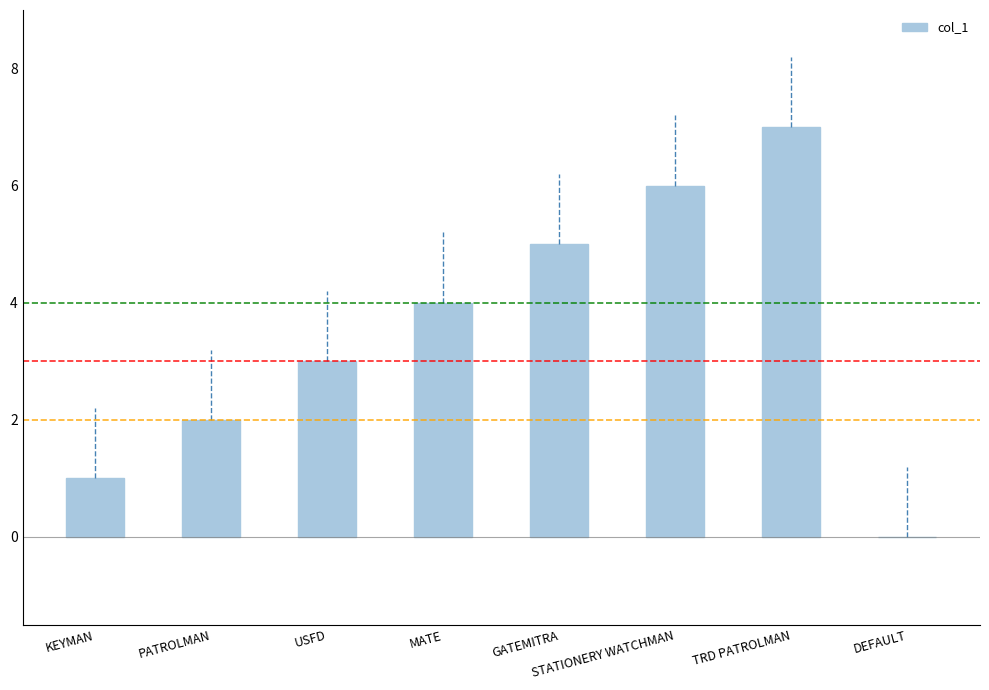

What is the change in value from KEYMAN to STATIONERY WATCHMAN?

+5